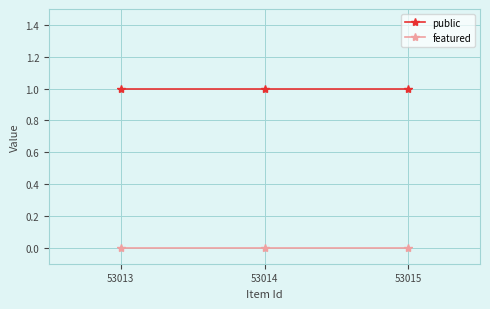

Is it true that public equals 1 at 53015?

True